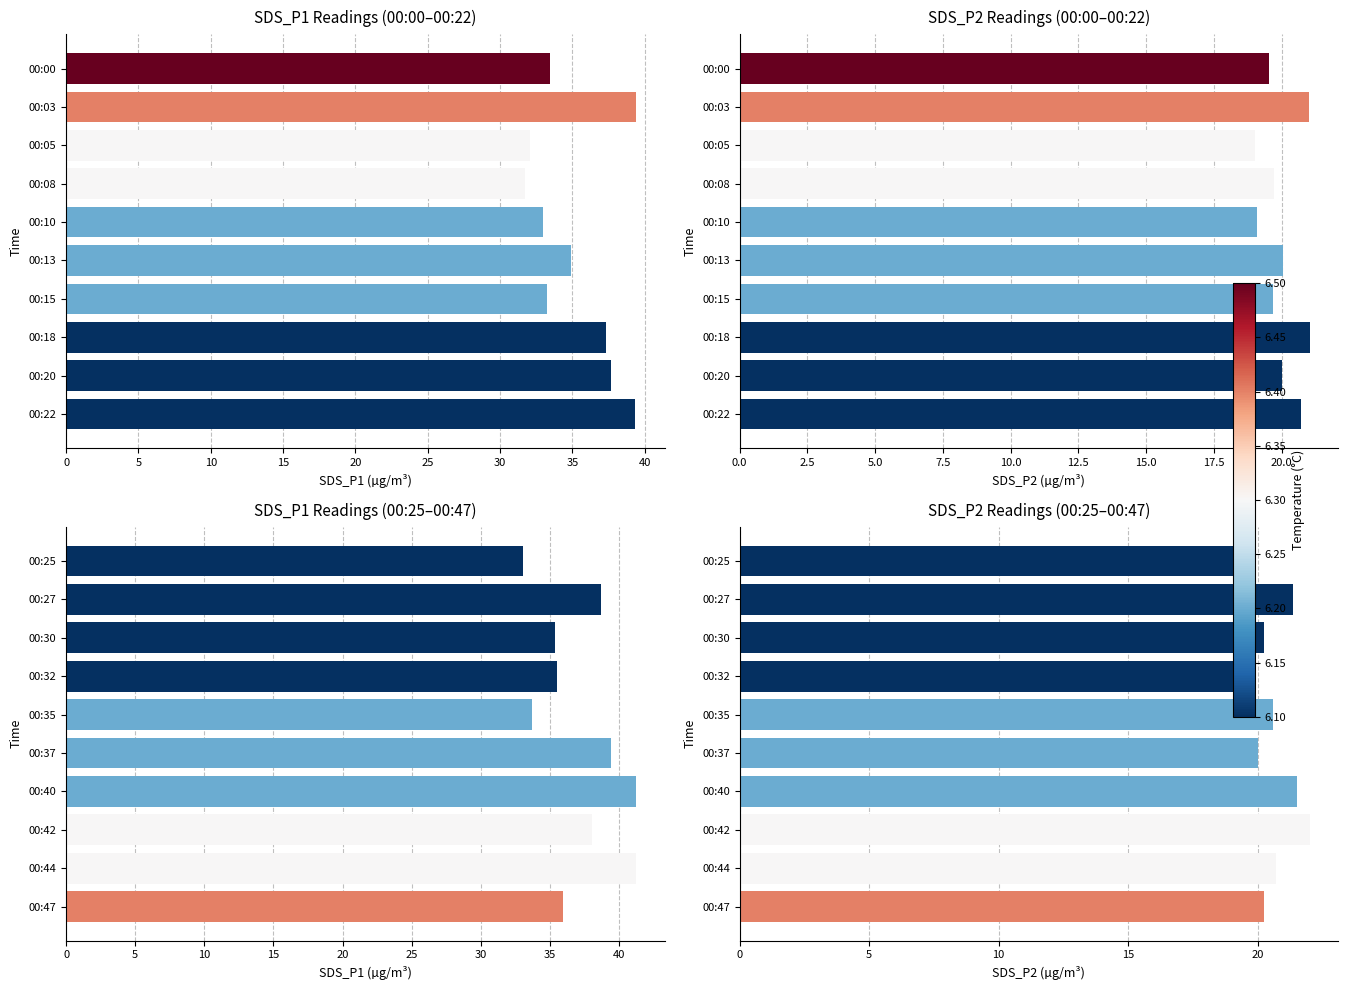

What is the value of the 7th bar from the left?

21.5